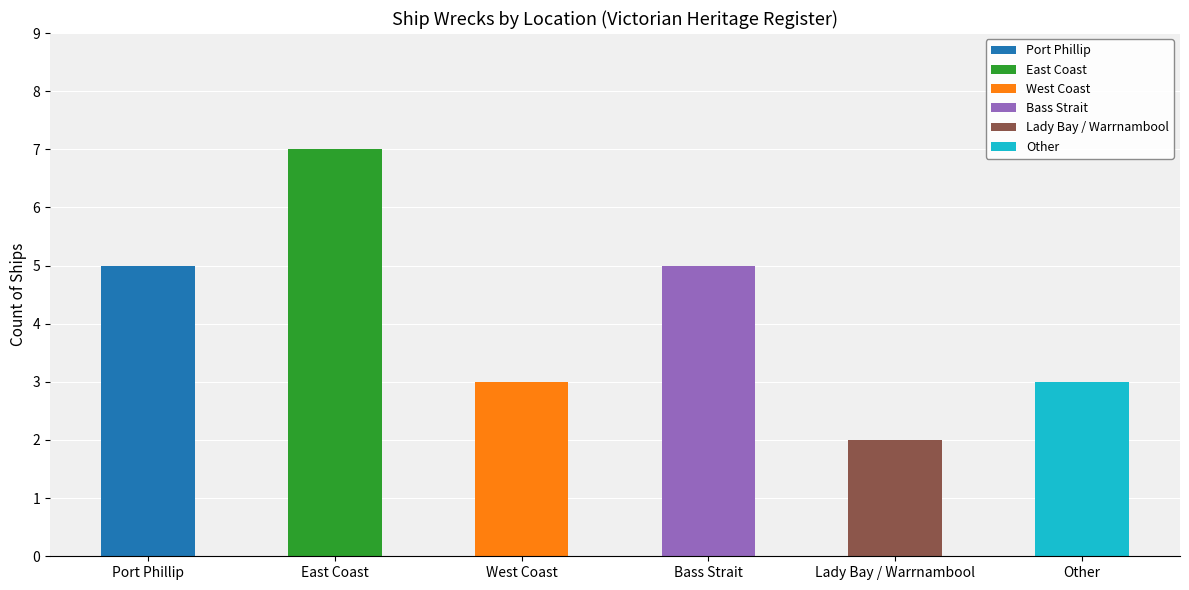

Which category has the lowest value across all series?

Lady Bay / Warrnambool